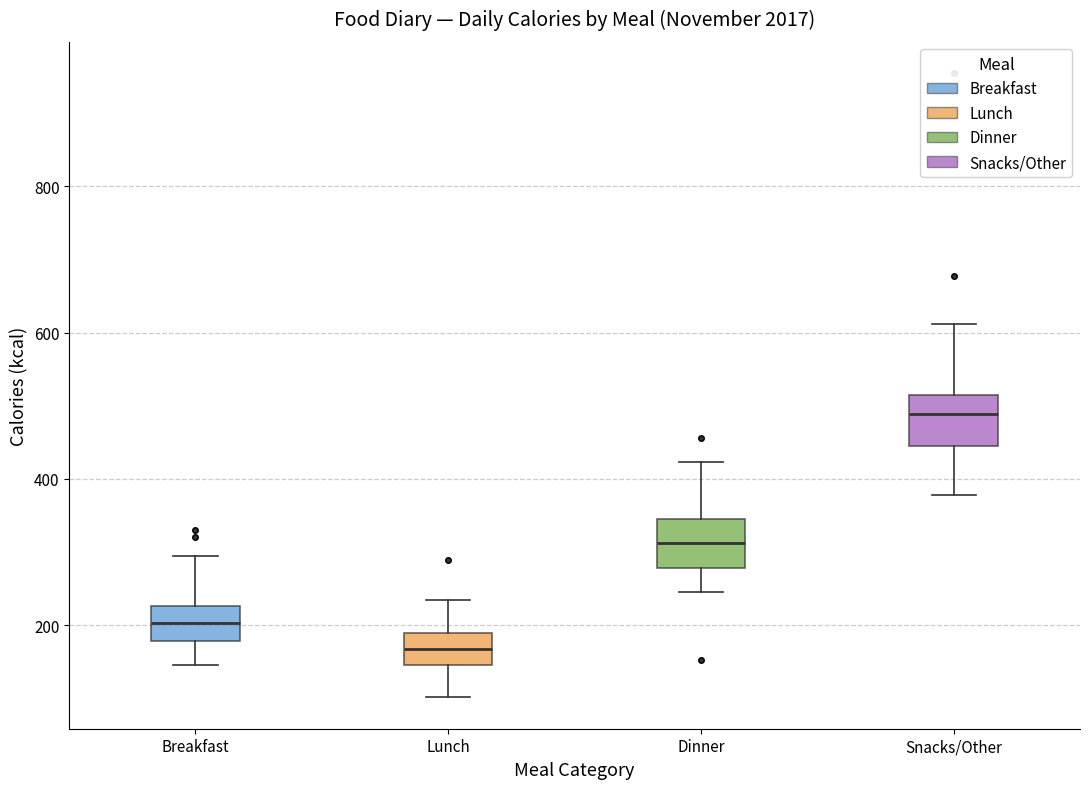

Where is the lower edge of the box for Snacks/Other on the y-axis? The values are not printed on the chart, so give them approximately, as read against the axis.

440